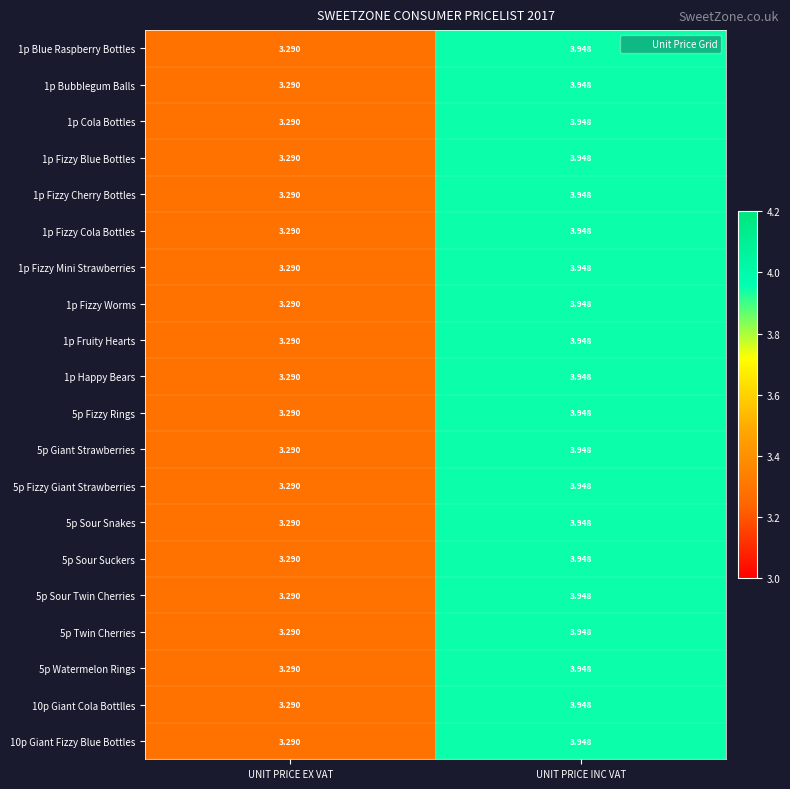

At which category is the sum across all series the highest?

UNIT PRICE INC VAT